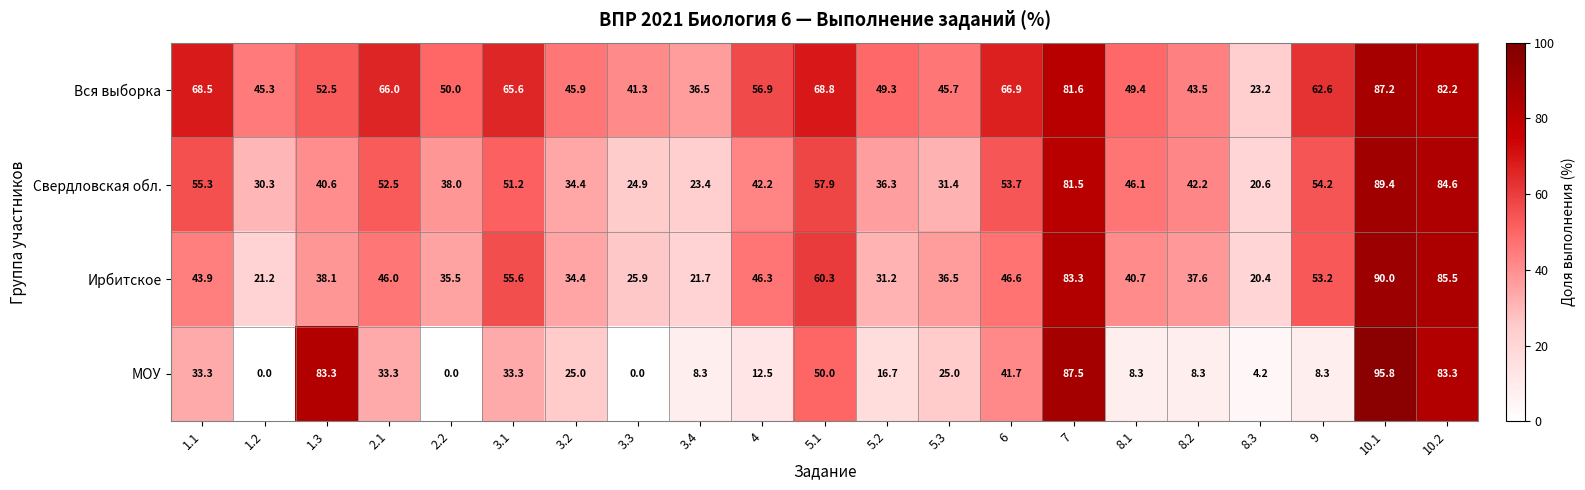

True or false: Свердловская обл. has a value of 17.6 at 3.2.

False